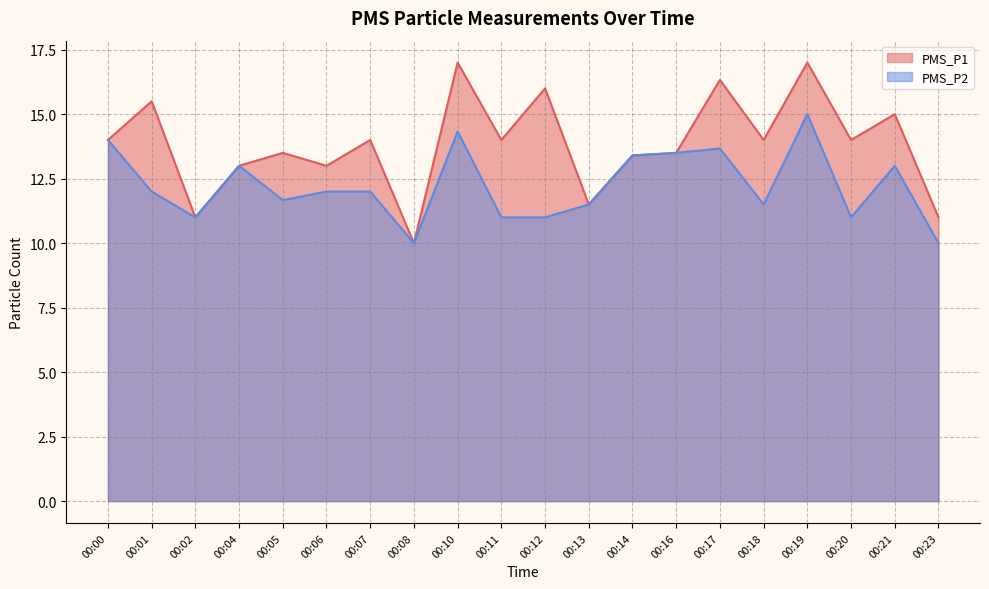

Which label corresponds to the smallest value in the chart?

00:08